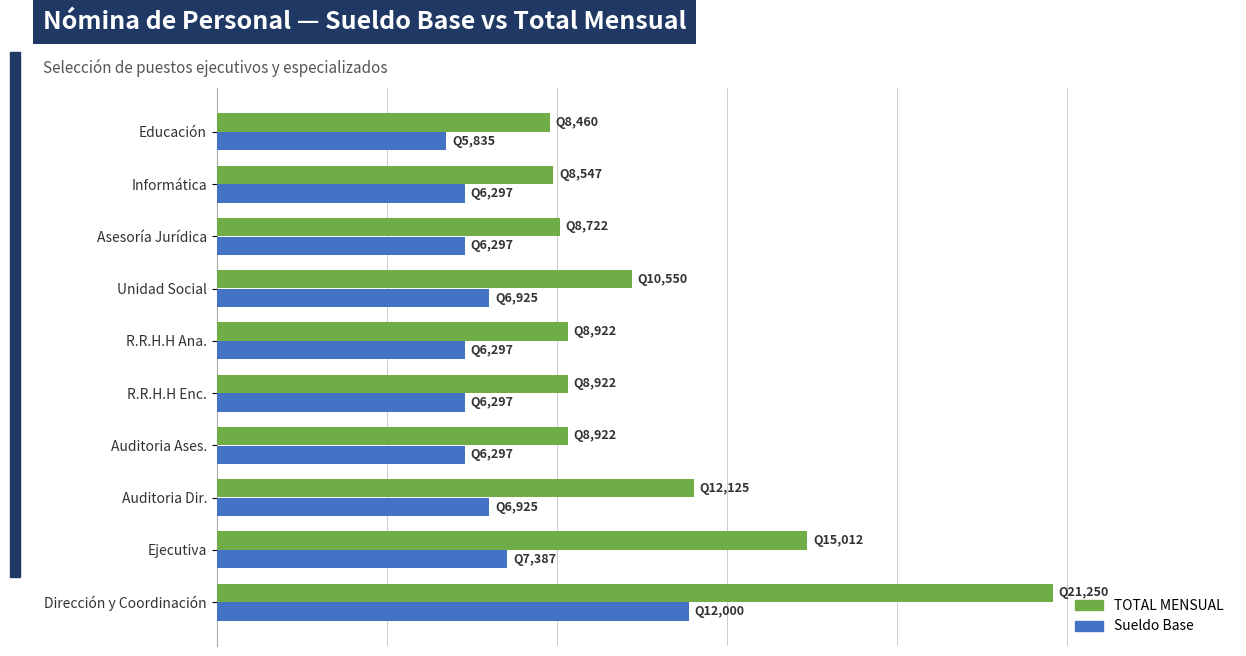

Reading left to right, list all the values displayed in this chart.

TOTAL MENSUAL: 21250	15012	12125	8922	8922	8922	10550	8722	8547	8460
Sueldo Base: 12000	7387	6925	6297	6297	6297	6925	6297	6297	5835